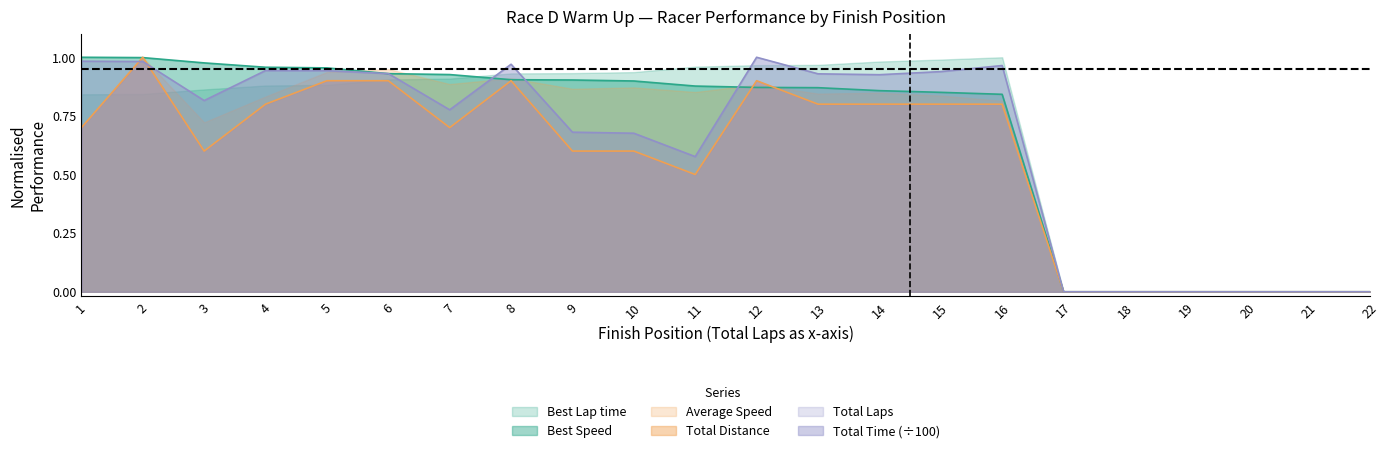

Which series has the widest spread of values?

Total Laps